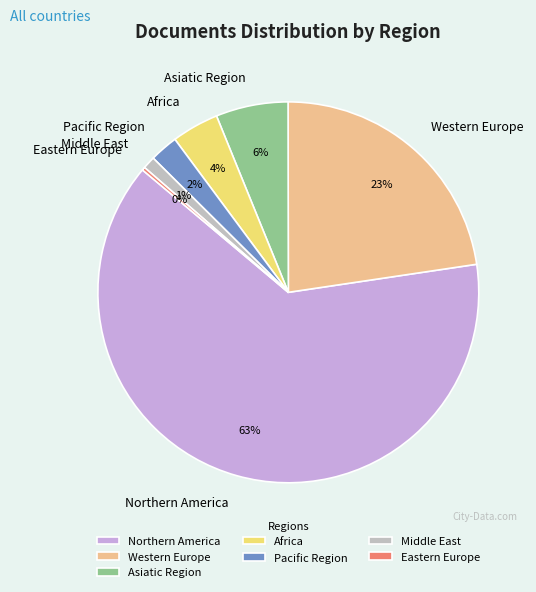

True or false: Pacific Region accounts for 2% of the total.

True